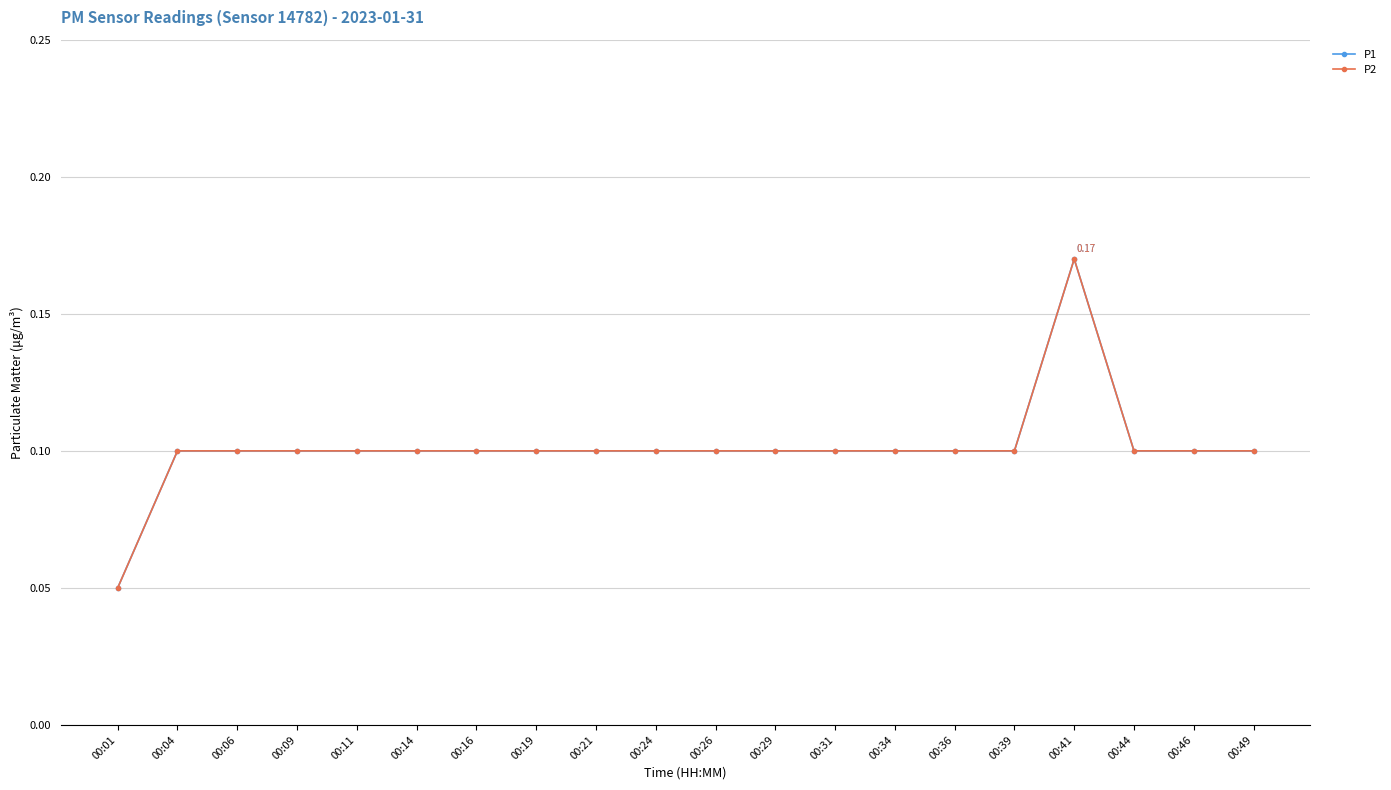

Reading left to right, transcribe all the data shown in this chart.

P1: 0.1	0.1	0.1	0.1	0.1	0.1	0.1	0.1	0.1	0.1	0.1	0.1	0.1	0.1	0.1	0.1	0.2	0.1	0.1	0.1
P2: 0.1	0.1	0.1	0.1	0.1	0.1	0.1	0.1	0.1	0.1	0.1	0.1	0.1	0.1	0.1	0.1	0.2	0.1	0.1	0.1